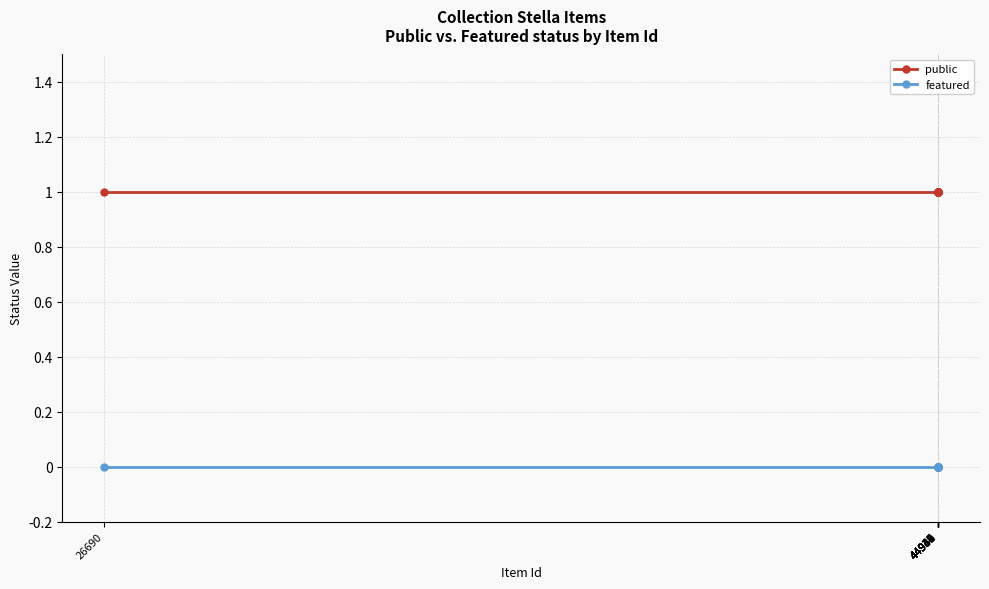

Count the number of data series in this chart.

2